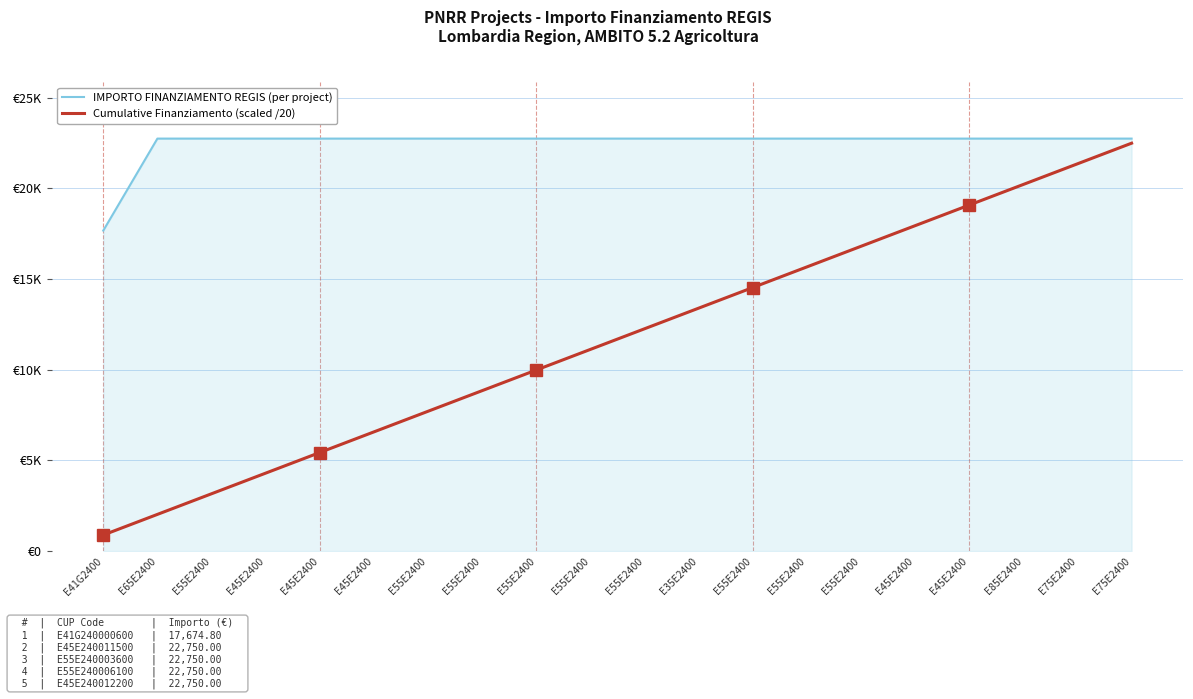

What are all the series names shown in the legend?

IMPORTO FINANZIAMENTO REGIS (per project), Cumulative Finanziamento (scaled /20)